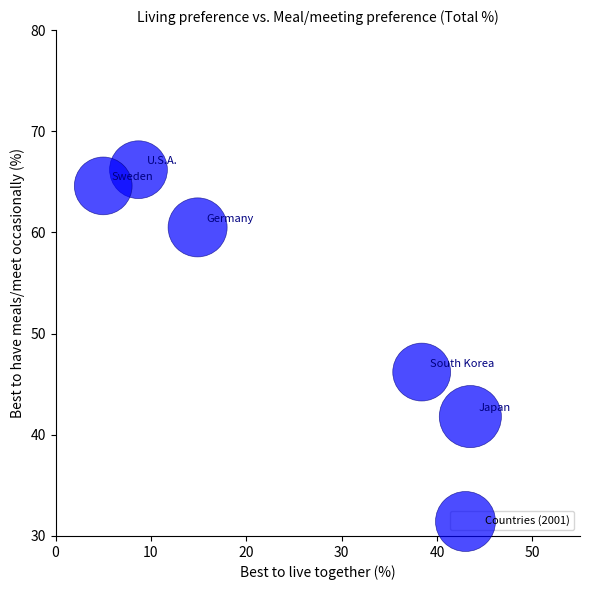

What is the range of X values (max minus min)?

38.5